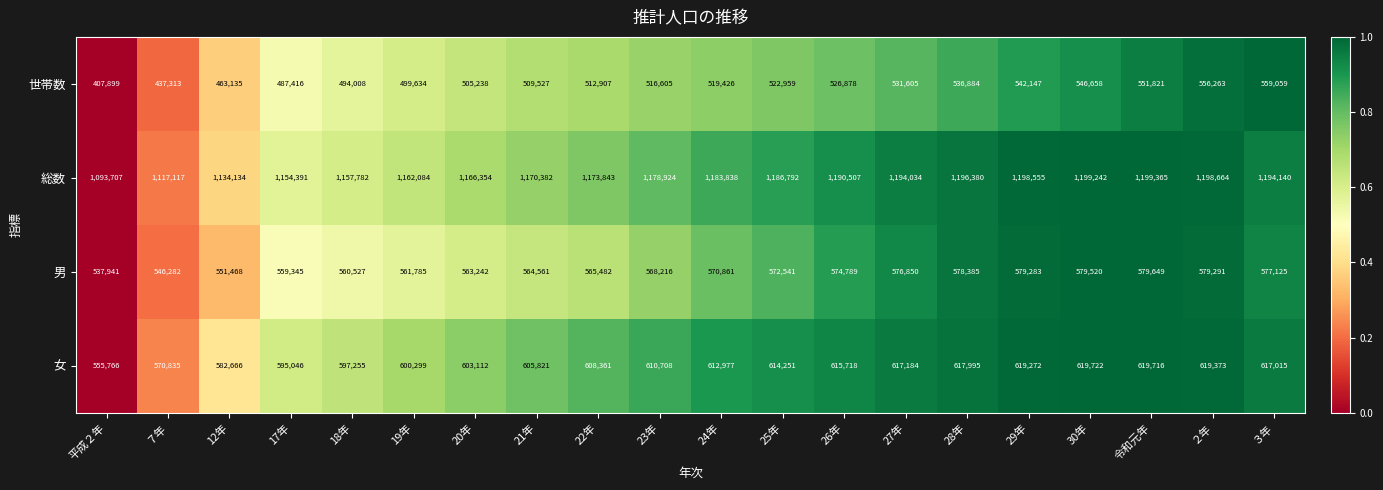

Is the value of 総数 at 18年 greater than the value of 男 at 24年?

Yes